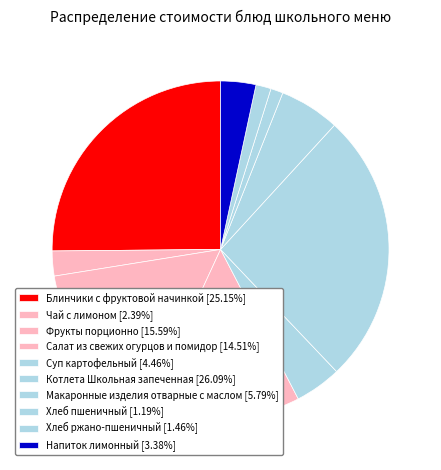

How many segments does this pie chart have?

10